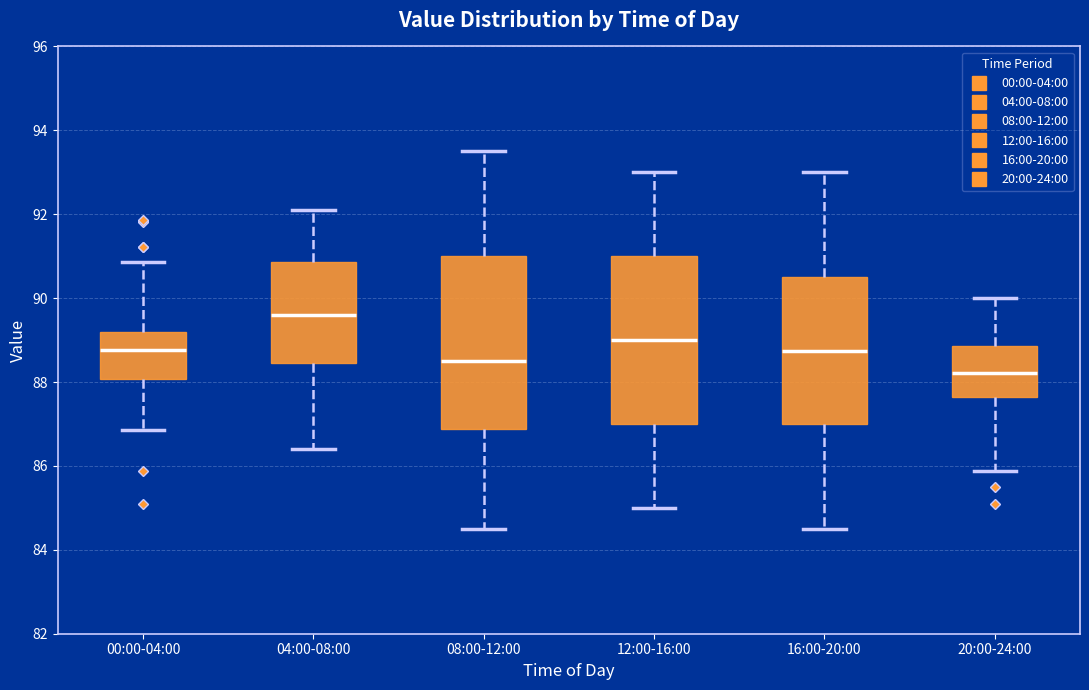

Where does the lower whisker of the box for 20:00-24:00 end on the y-axis? The values are not printed on the chart, so give them approximately, as read against the axis.

85.8